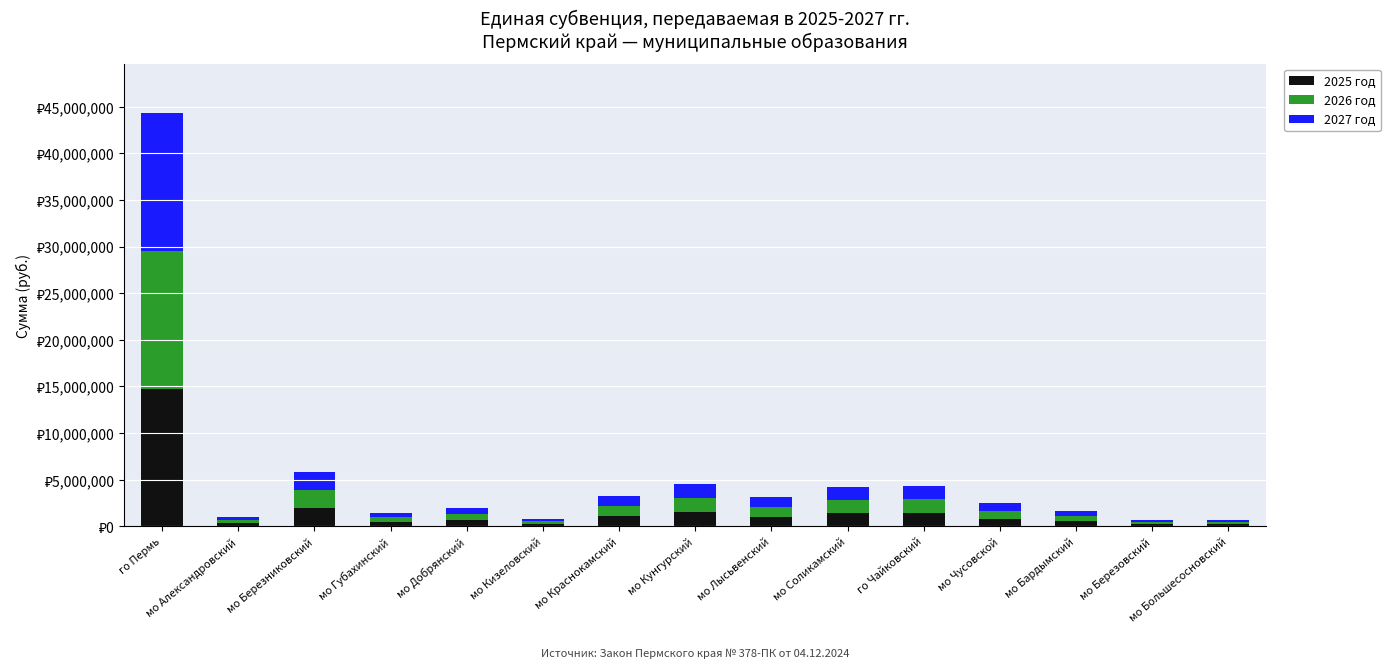

The 2025 год series shows 142979.2 at мо Добрянский. True or false?

False